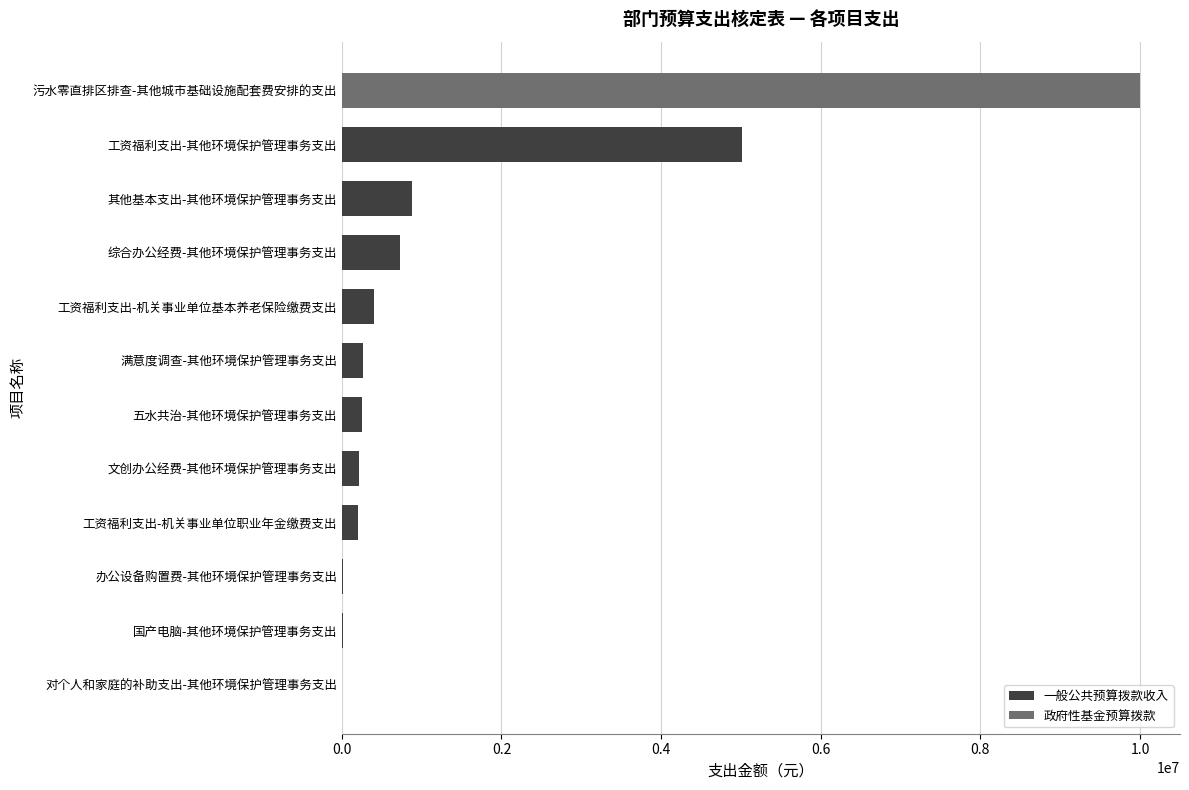

Which category has the highest value in the 一般公共预算拨款收入 series?

工资福利支出-其他环境保护管理事务支出